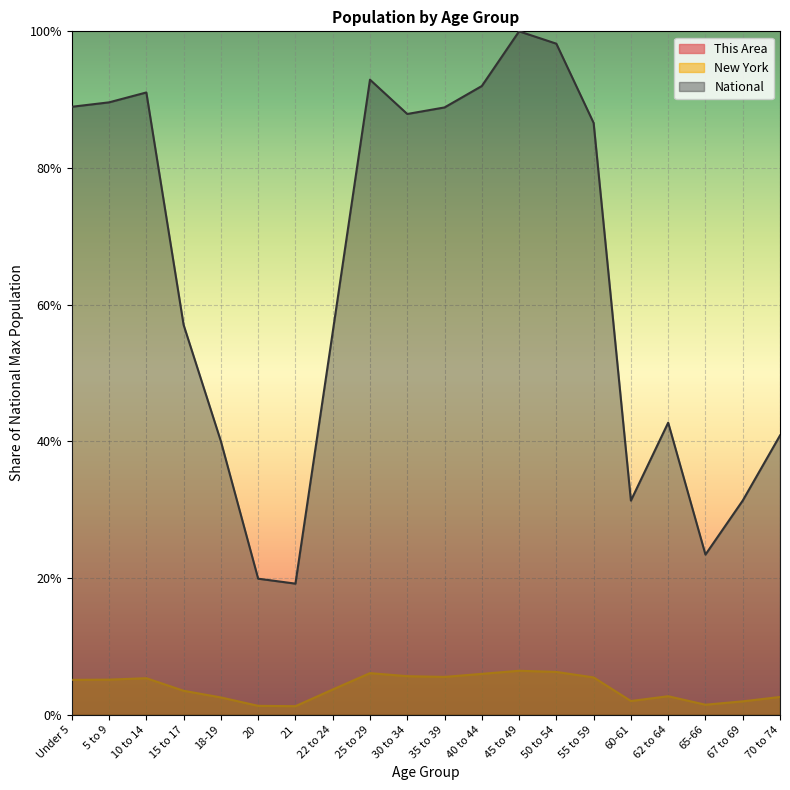

Which has a higher value, 45 to 49 or 5 to 9?

45 to 49